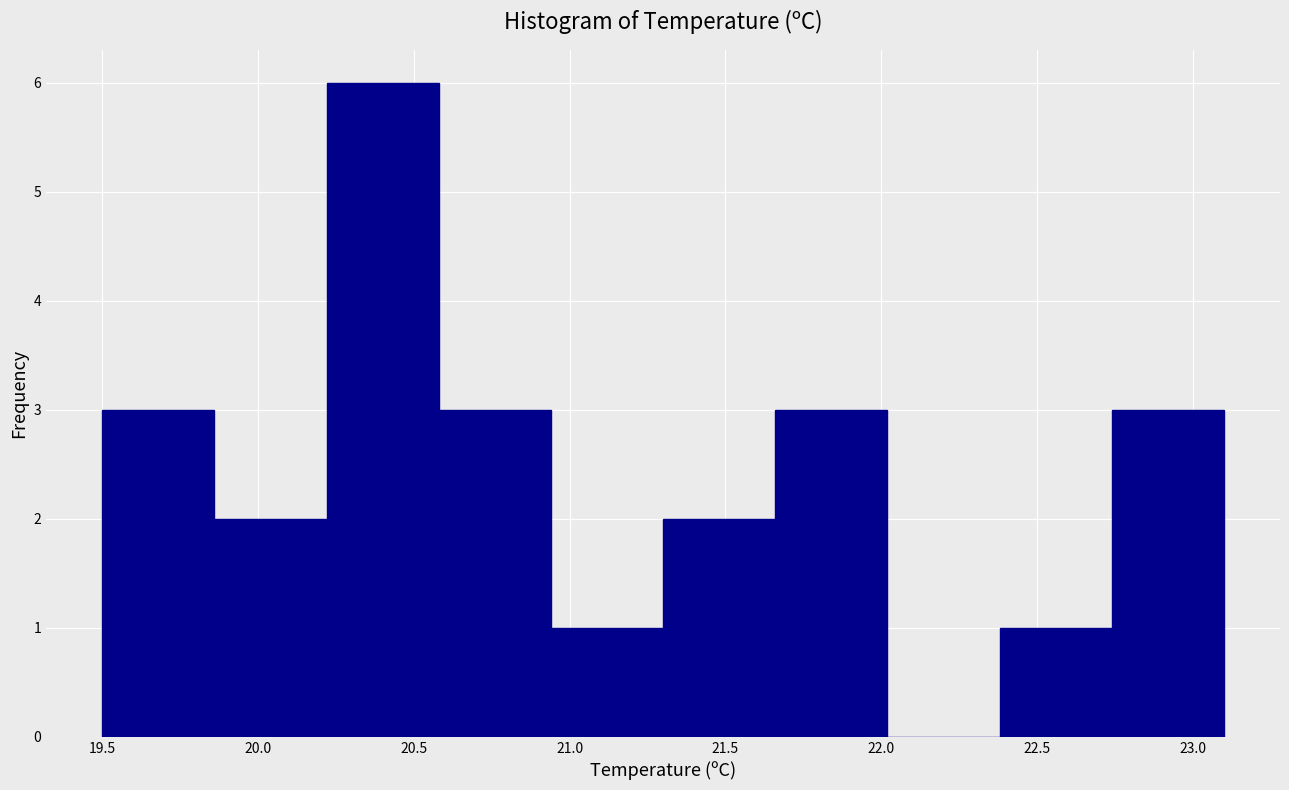

Over which range of the x-axis is the bar tallest?

20.22 to 20.58